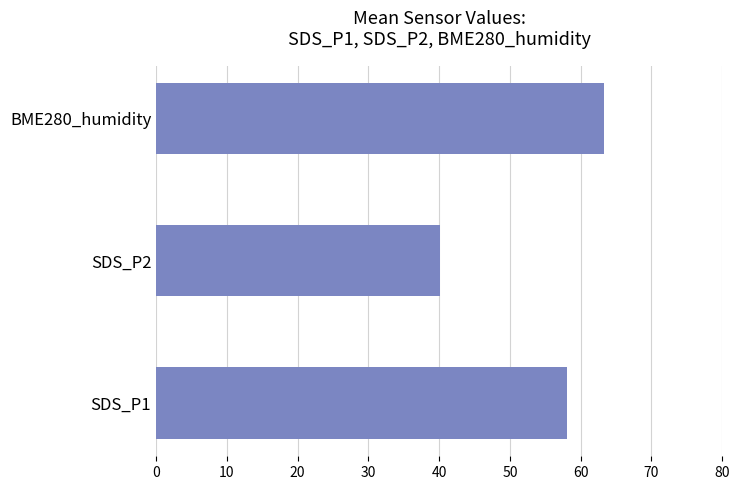

How many bars are there in total?

3